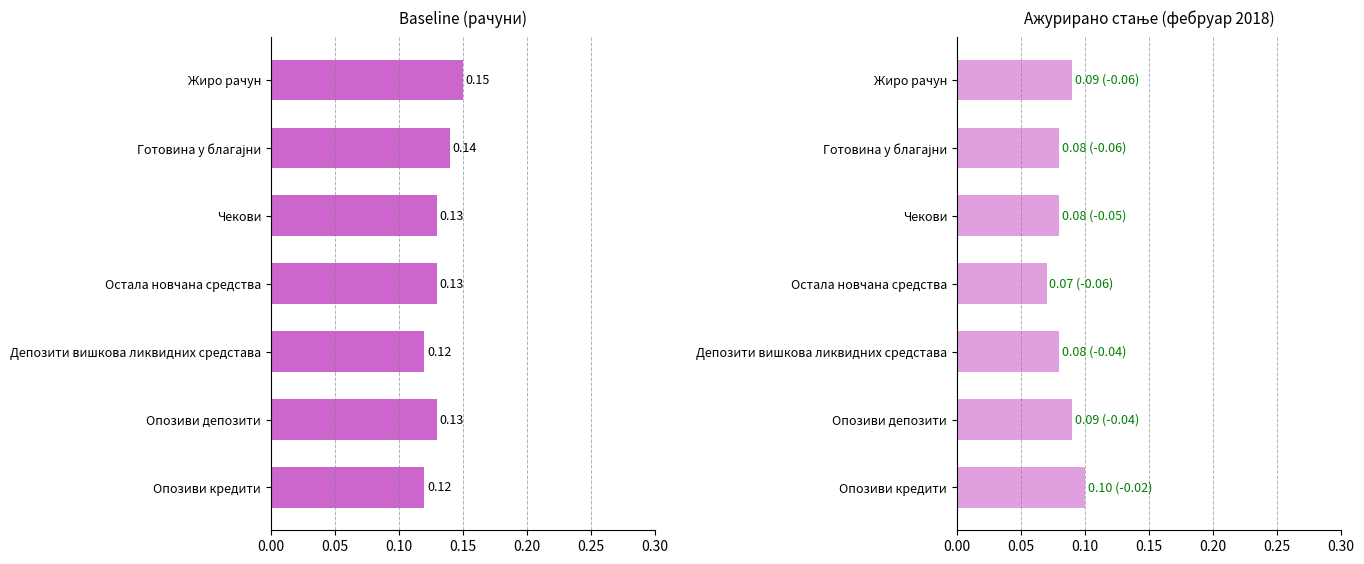

At how many categories does at least one series exceed 0?

7